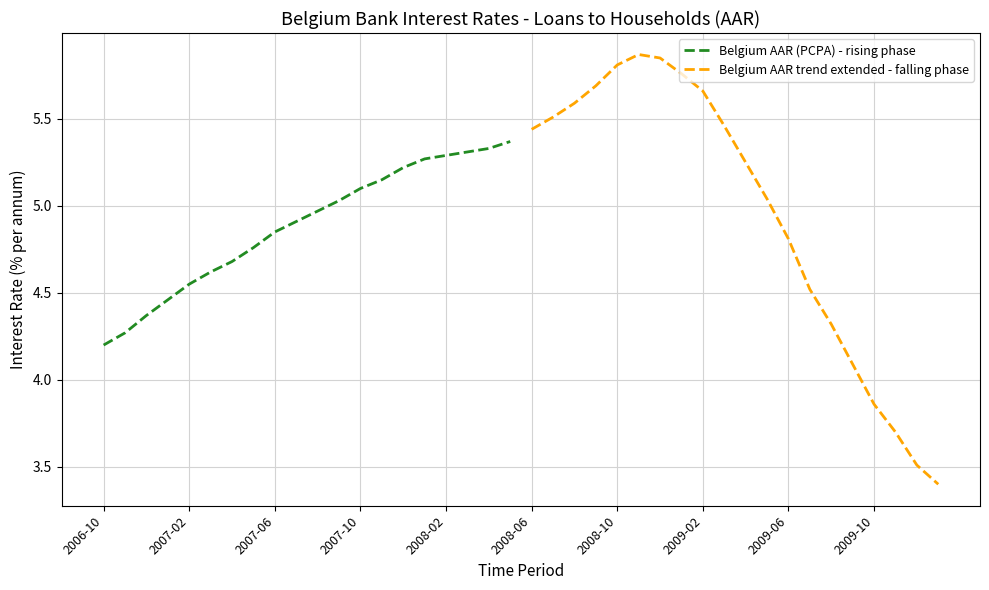

What is the lowest value of the Belgium AAR (PCPA) - rising phase series?

4.2